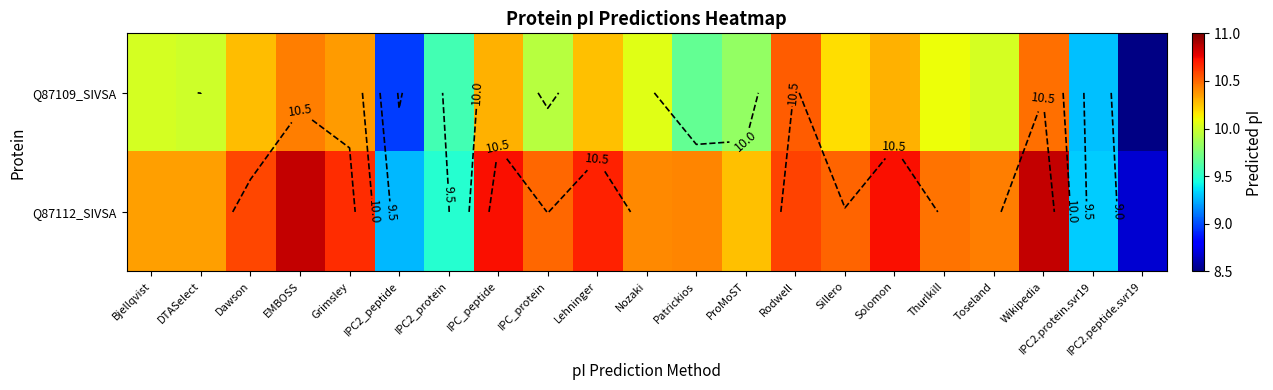

How many data points in Q87109_SIVSA are less than 10?

8